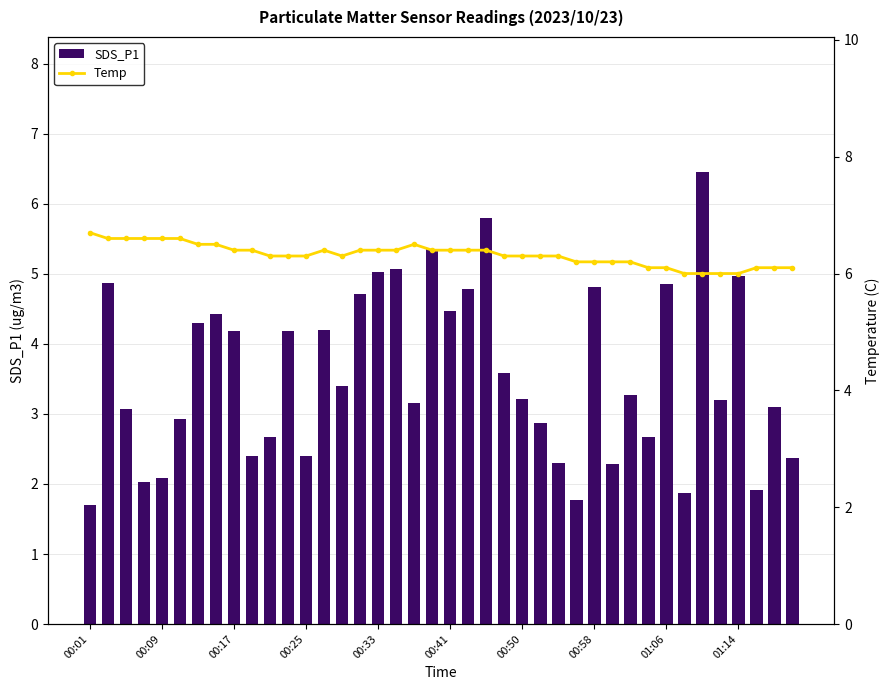

List the series in order of their peak value, highest first.

Temp, SDS_P1